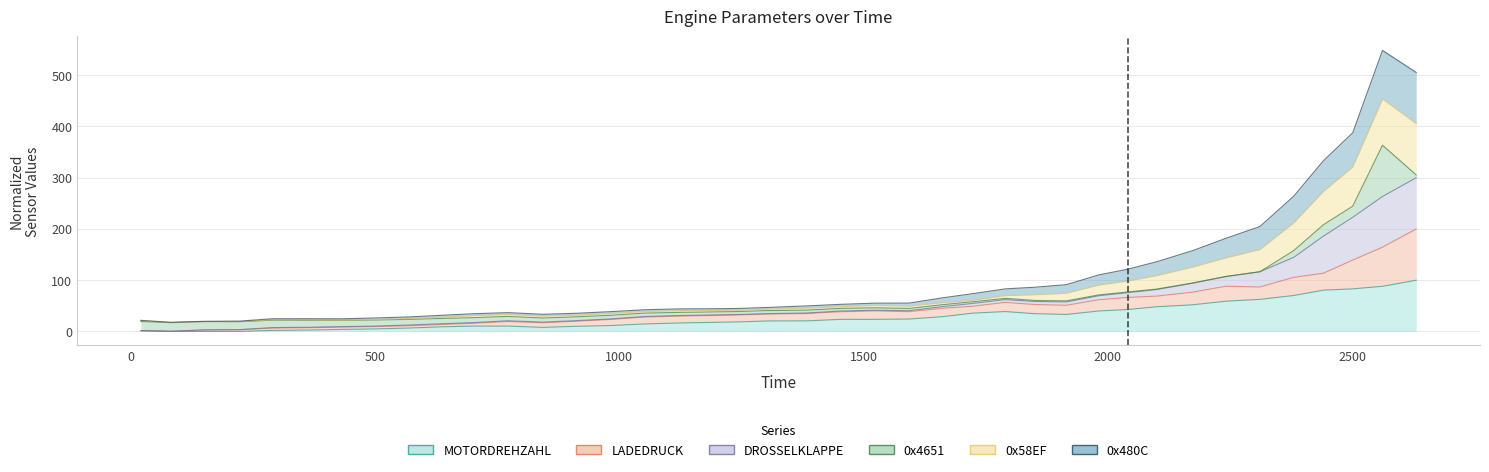

At which category does STAT_0x480C_WERT reach its first local valley?

82